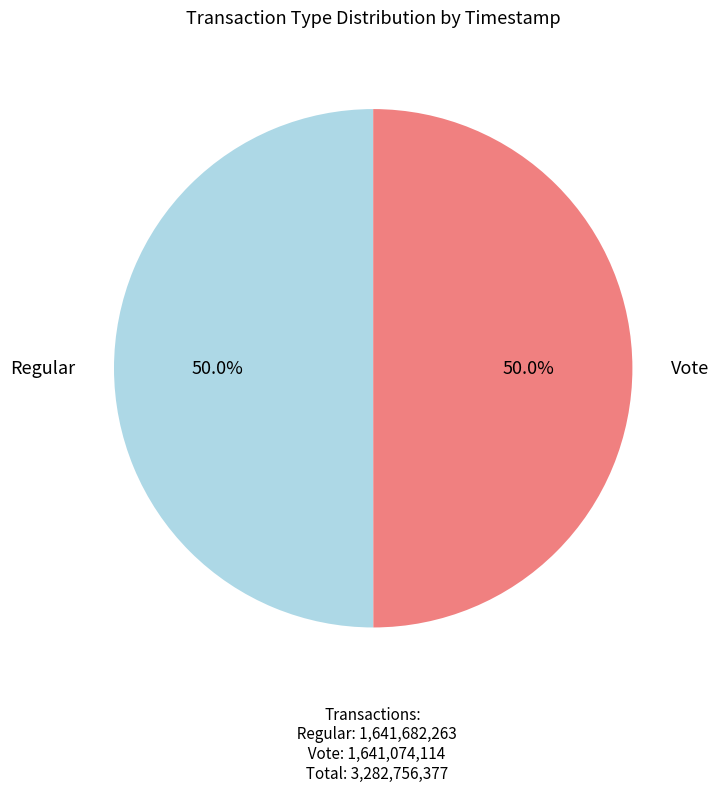

How many segments does this pie chart have?

2